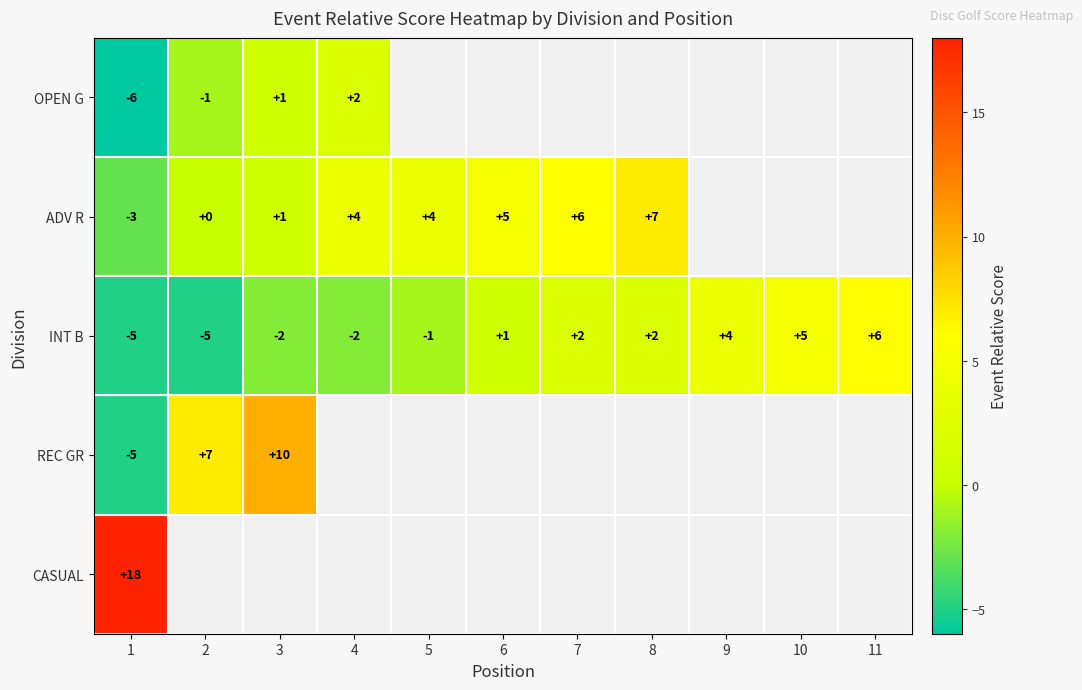

How many positive values does the INT B series have?

6